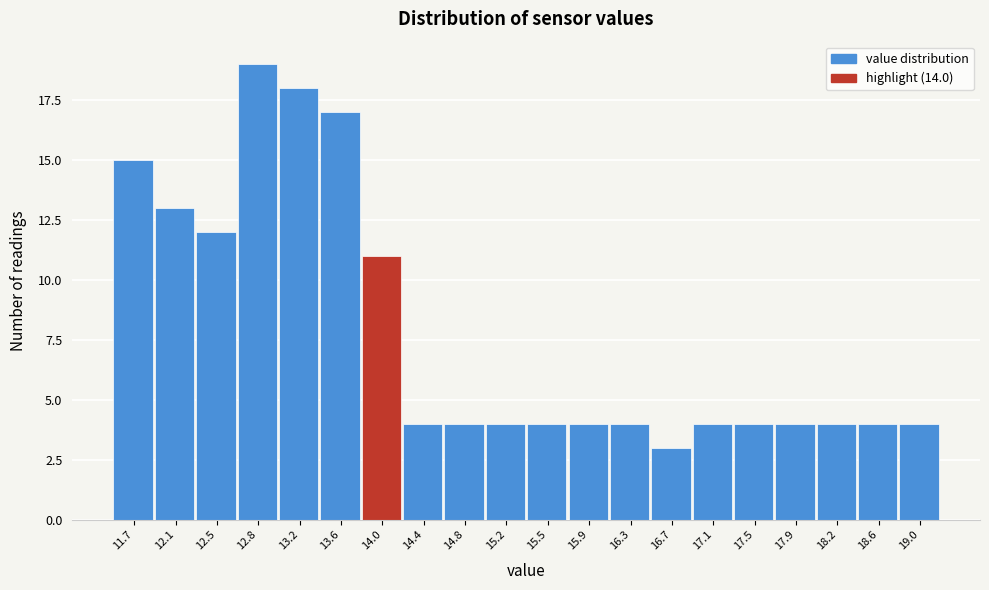

Reading left to right, list every bar in this chart as the range it spans on the x-axis followed by its height. Neither the bar edges nor the heights are printed on the chart, so give them approximately, as read against the axes.

11.500 to 11.885: 15
11.885 to 12.270: 13
12.270 to 12.655: 12
12.655 to 13.040: 19
13.040 to 13.425: 18
13.425 to 13.810: 17
13.810 to 14.195: 11
14.195 to 14.580: 4
14.580 to 14.965: 4
14.965 to 15.350: 4
15.350 to 15.735: 4
15.735 to 16.120: 4
16.120 to 16.505: 4
16.505 to 16.890: 3
16.890 to 17.275: 4
17.275 to 17.660: 4
17.660 to 18.045: 4
18.045 to 18.430: 4
18.430 to 18.815: 4
18.815 to 19.200: 4